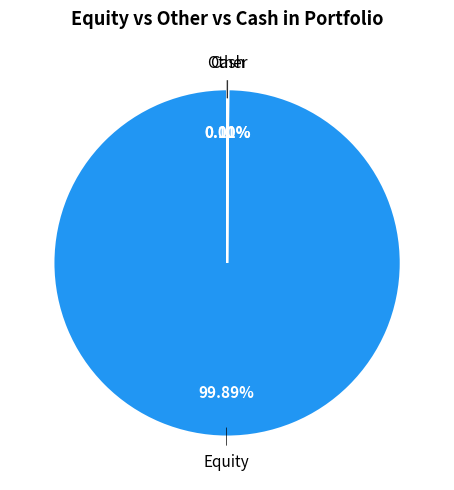

Is there any slice that represents more than half of the pie?

Yes